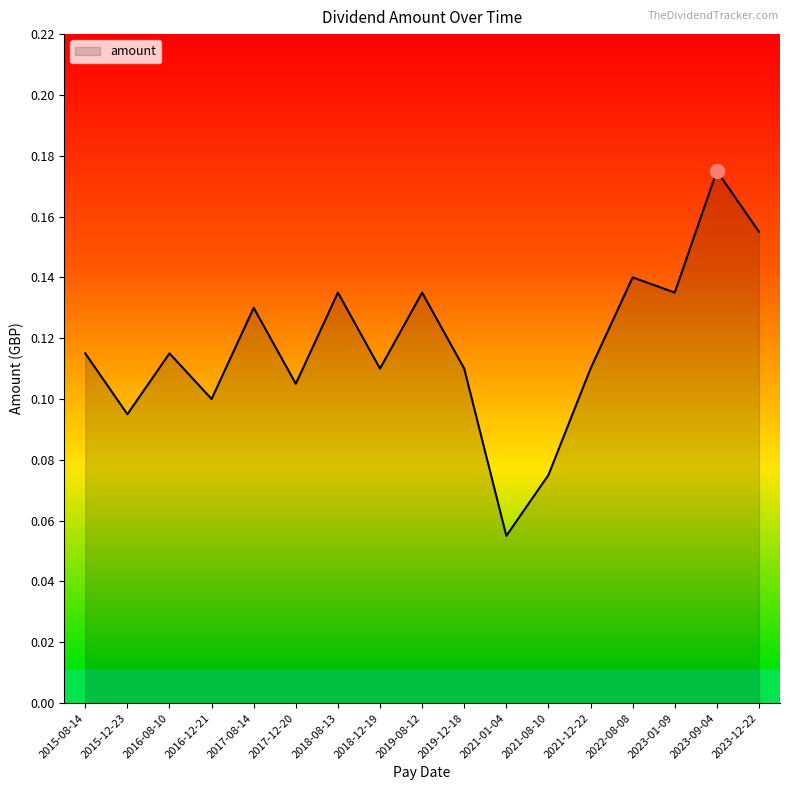

Which label corresponds to the largest value in the chart?

2023-09-04